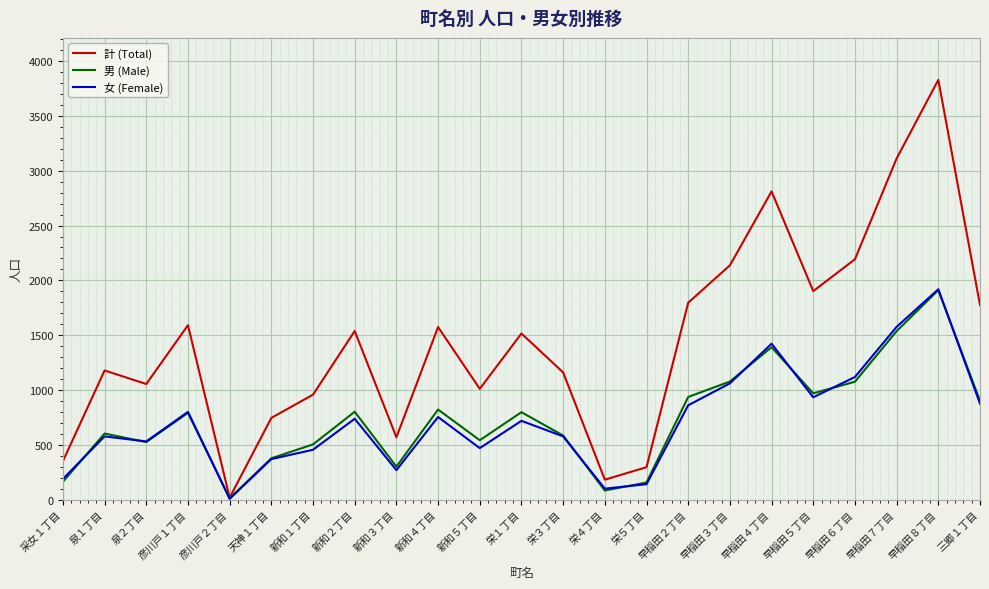

The value of 女 (Female) at 新和５丁目 is 469. True or false?

True